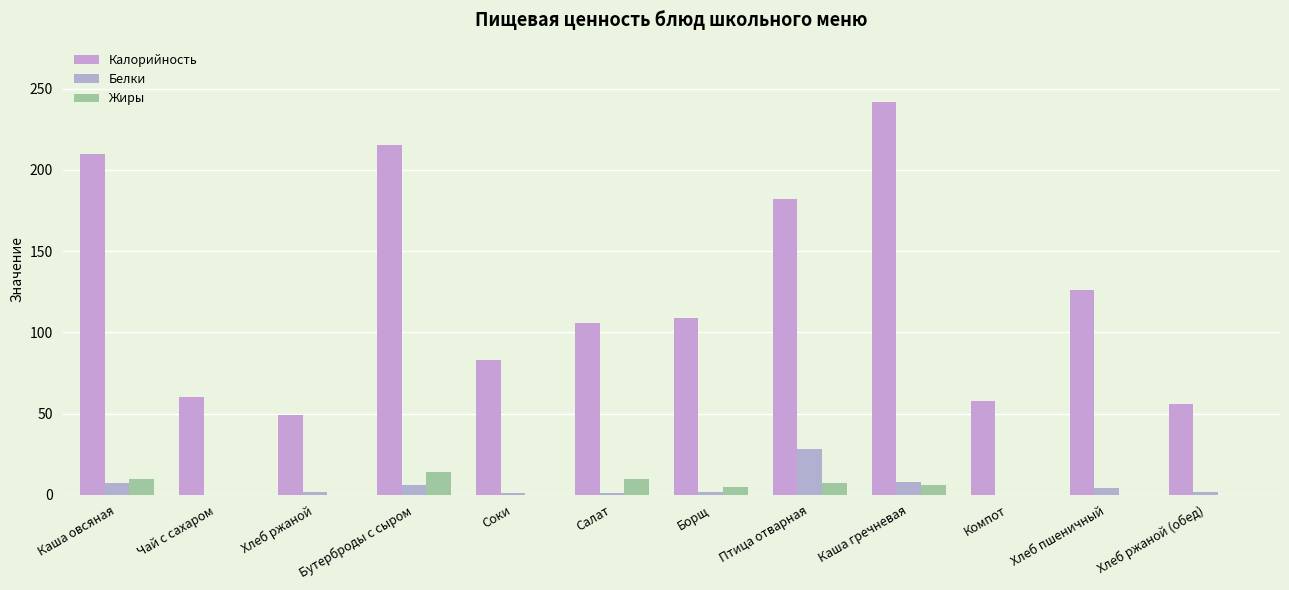

How many groups of bars are there?

12